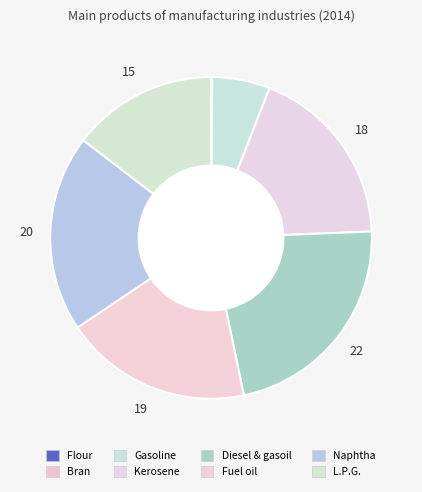

Which slice is the smallest?

Bran